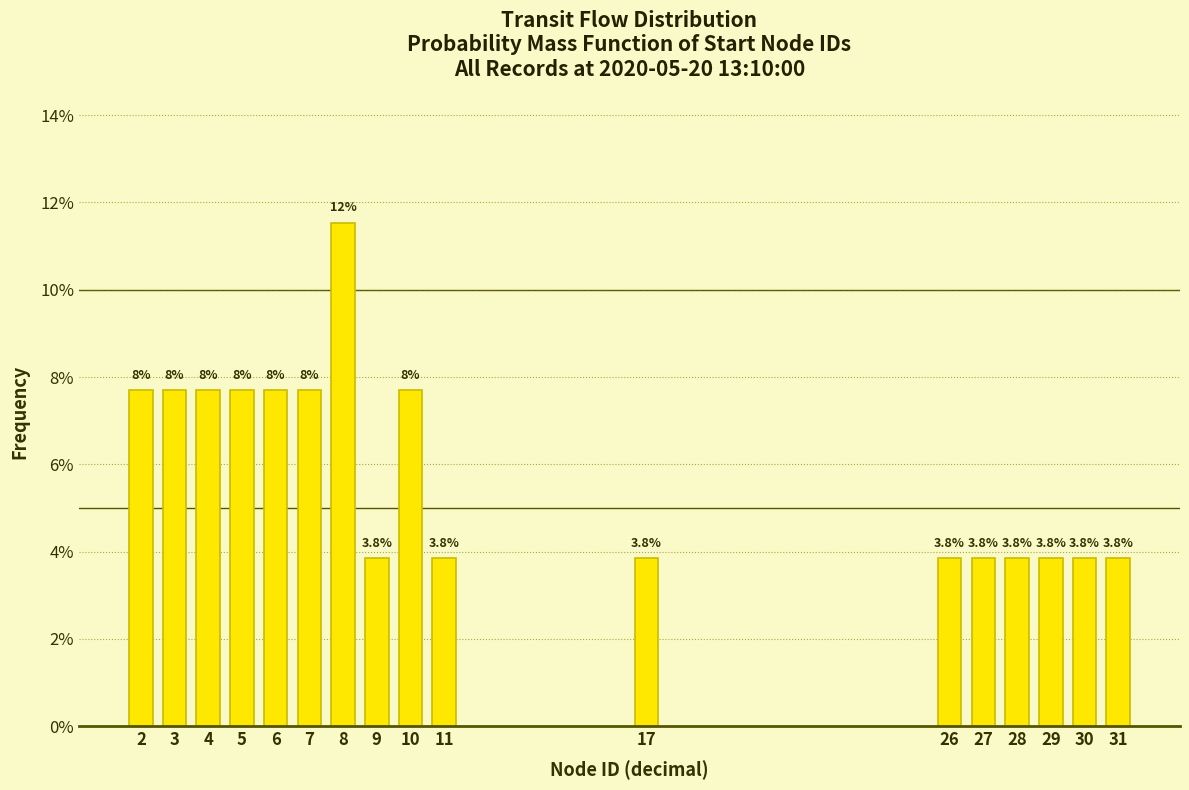

Does the chart contain any negative values?

No